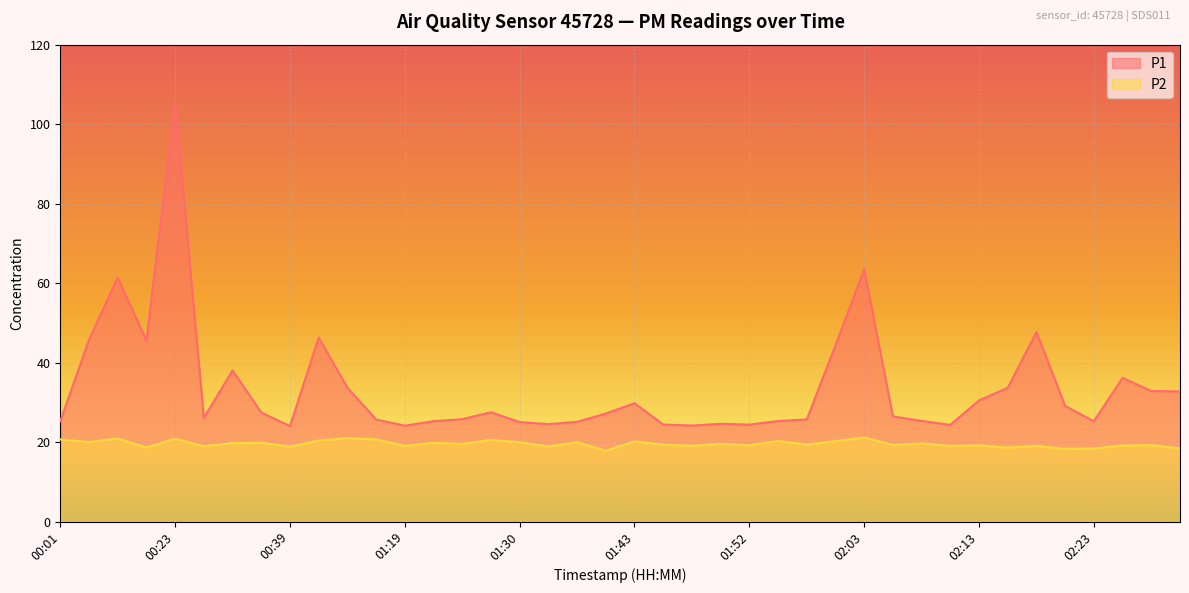

Which category has the lowest value in the P1 series?

00:39